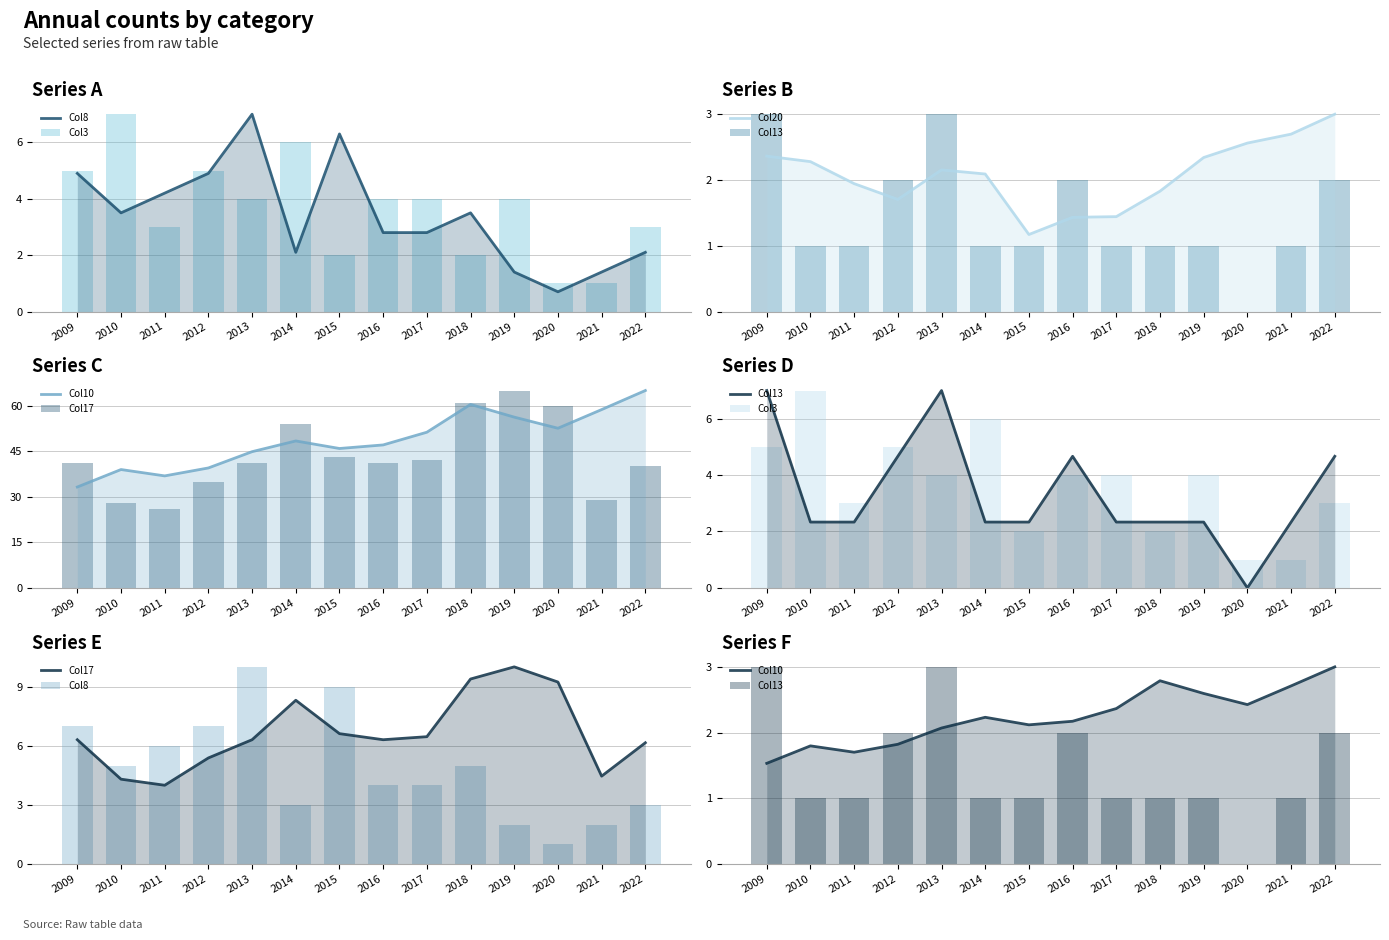

What is the approximate value of Col10 at 2015?

2.1